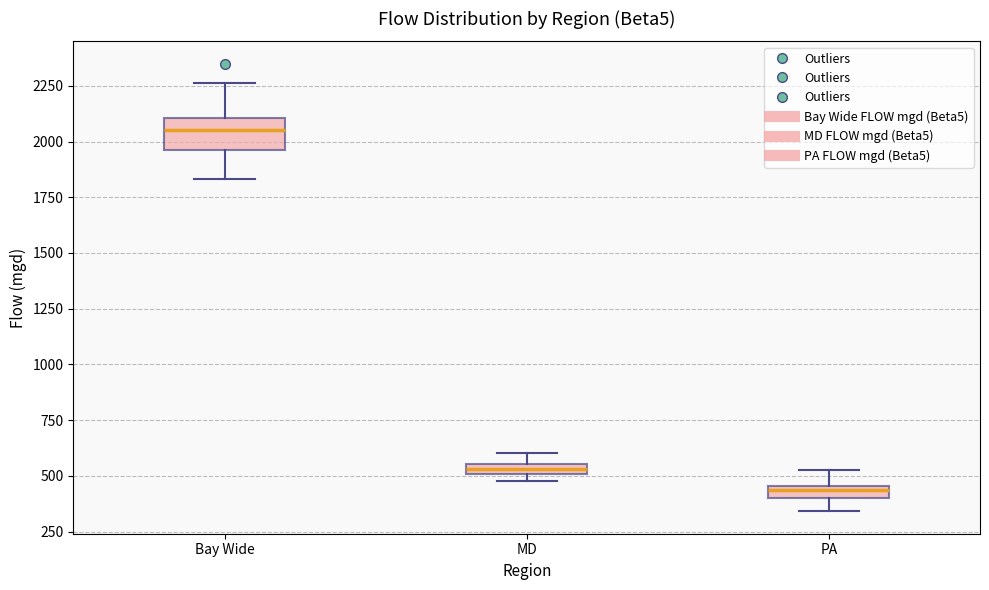

Which box's median line is the highest?

Bay Wide